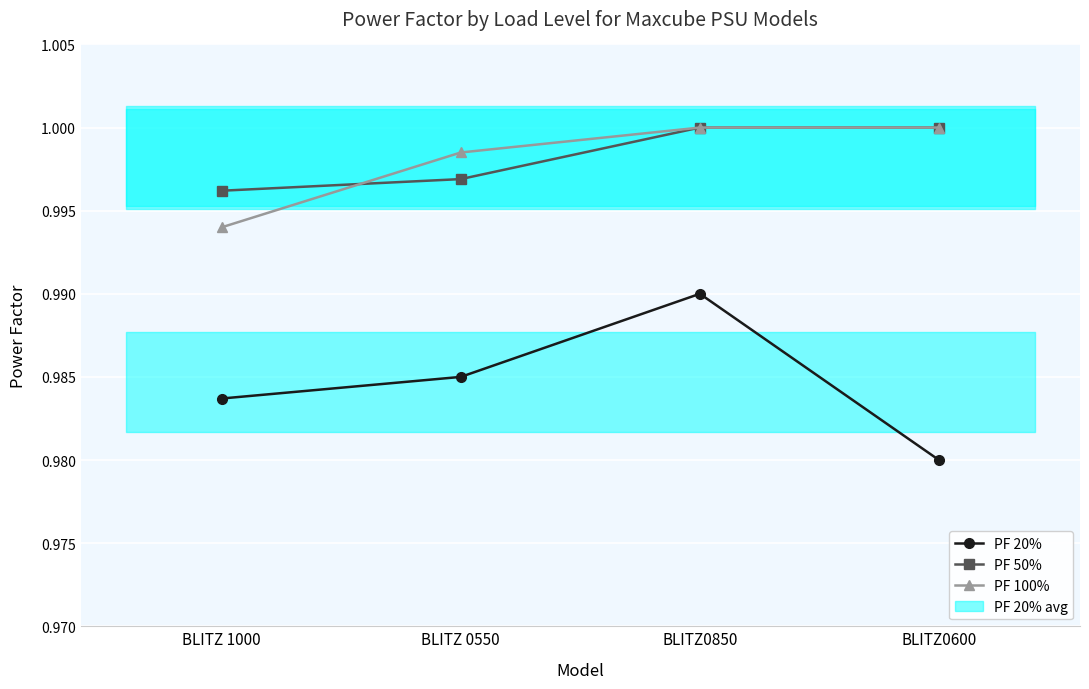

How many lines are shown in the chart?

3